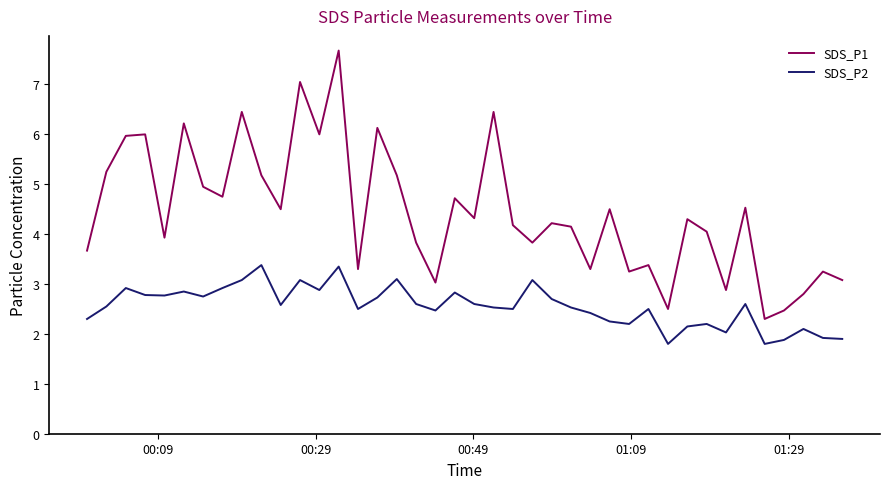

True or false: SDS_P2 has more than 2 points higher than both neighbors.

True